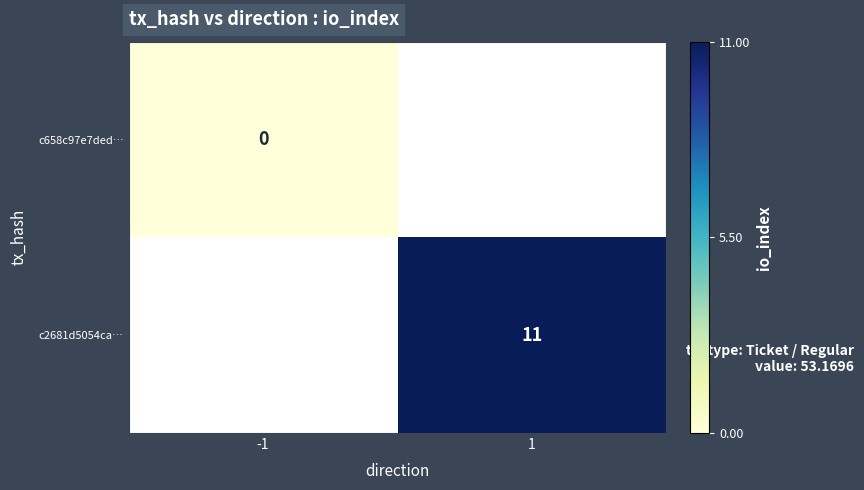

The c2681d5054ca… series shows 17 at 1. True or false?

False